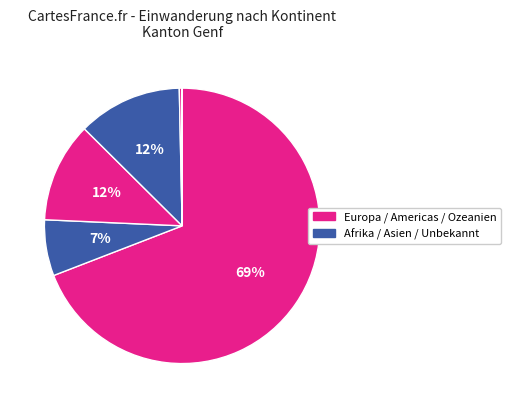

Is there any slice that represents more than half of the pie?

Yes